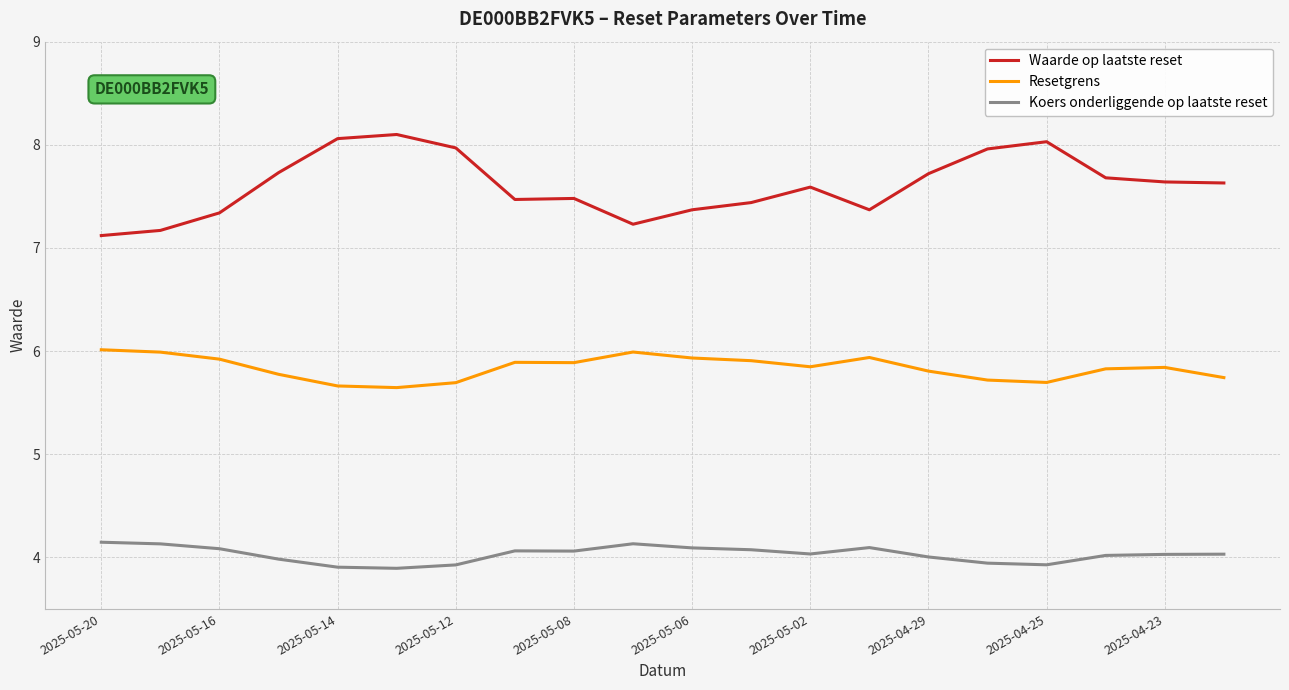

What are all the series names shown in the legend?

Waarde op laatste reset, Resetgrens, Koers onderliggende op laatste reset